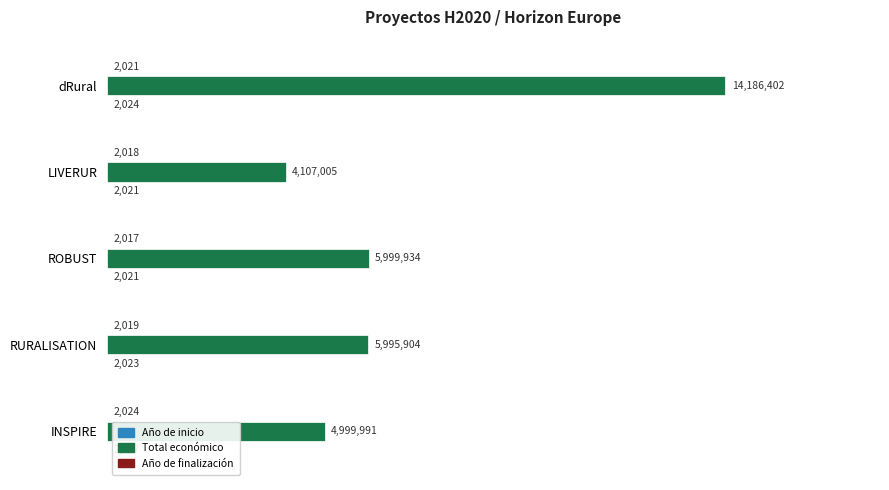

Between dRural and LIVERUR, which series saw the biggest shift?

Total económico